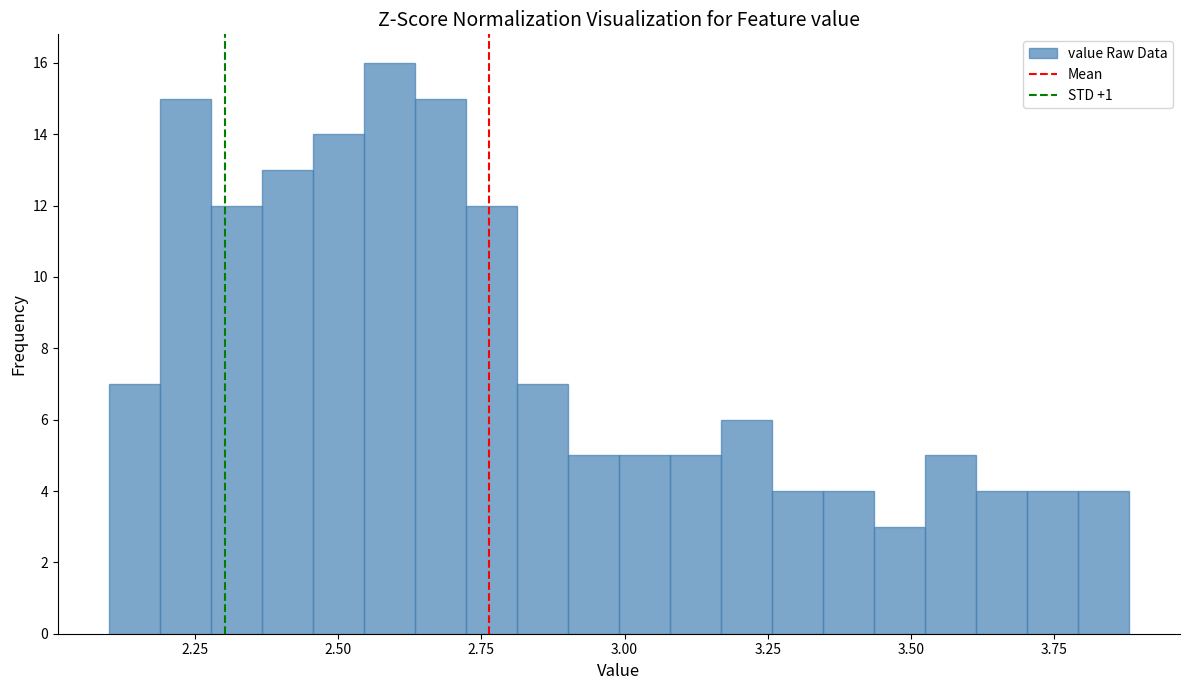

Read against the x-axis, roughly where is the centre of the tallest bar?

2.60